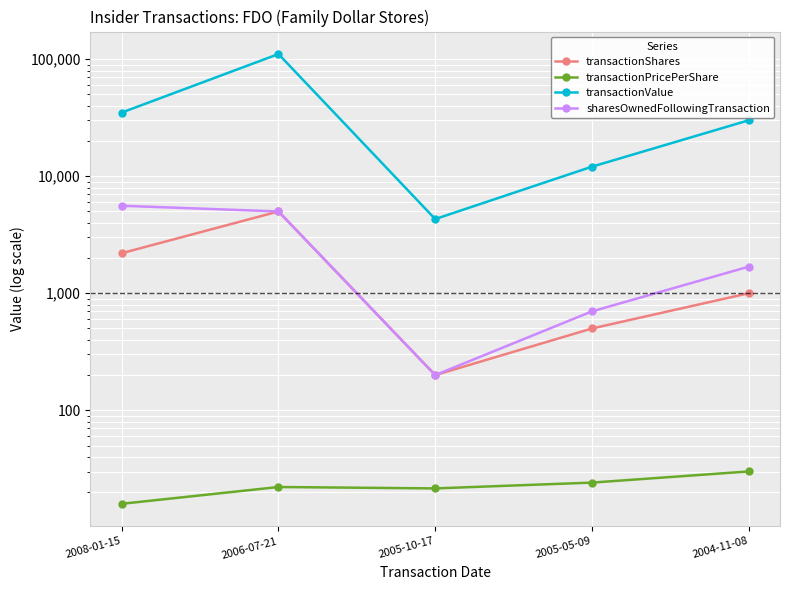

Reading left to right, transcribe all the data shown in this chart.

transactionShares: 2008-01-15=2200.0	2006-07-21=5000.0	2005-10-17=200.0	2005-05-09=500.0	2004-11-08=1000.0
transactionPricePerShare: 2008-01-15=15.9	2006-07-21=22.1	2005-10-17=21.5	2005-05-09=24.1	2004-11-08=30.0
transactionValue: 2008-01-15=34980.0	2006-07-21=110600.0	2005-10-17=4304.0	2005-05-09=12060.0	2004-11-08=30040.0
sharesOwnedFollowingTransaction: 2008-01-15=5594.0	2006-07-21=5000.0	2005-10-17=200.0	2005-05-09=700.0	2004-11-08=1687.0